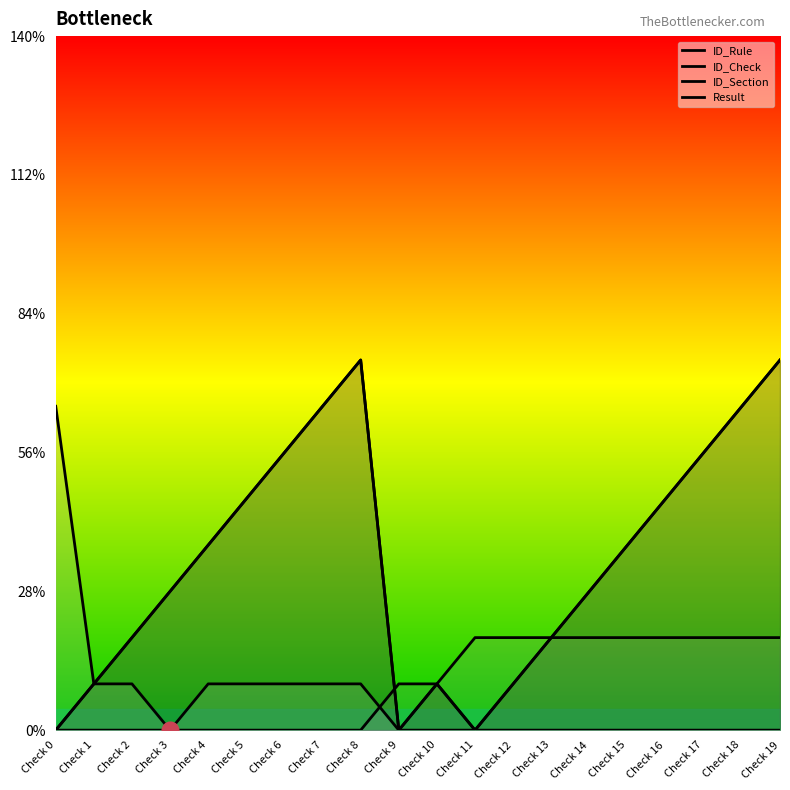

True or false: Result has more than 0 interior local peaks.

False